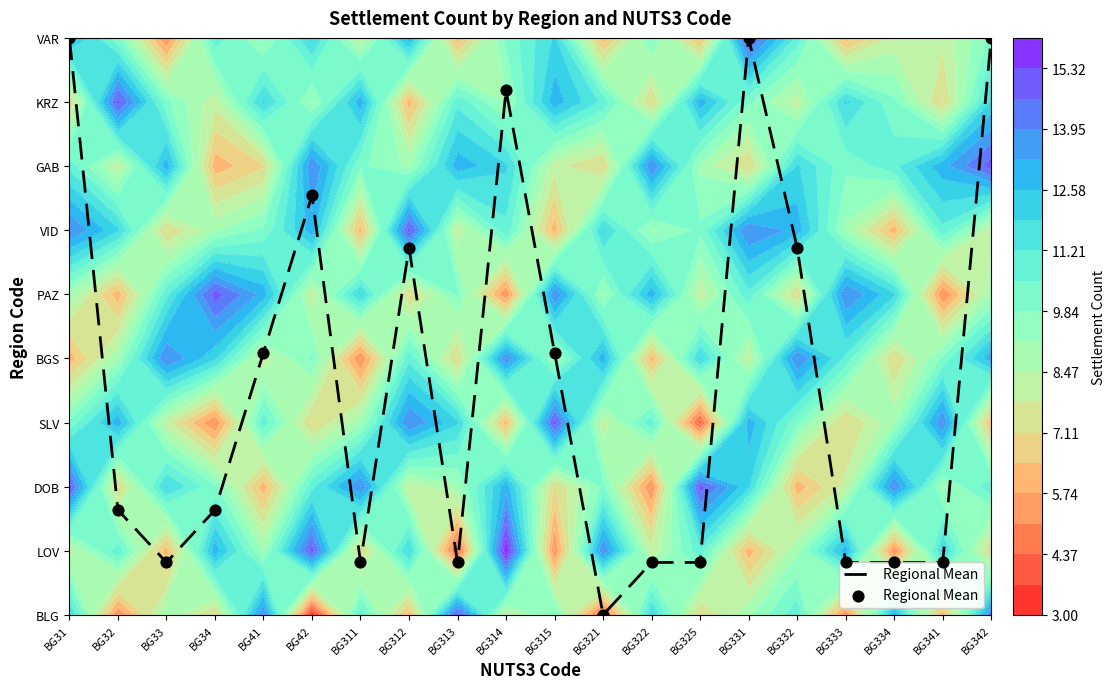

Rank the categories by value from lowest to highest.

BG321, BG33, BG311, BG313, BG322, BG325, BG333, BG334, BG341, BG32, BG34, BG41, BG315, BG312, BG332, BG42, BG314, BG31, BG331, BG342